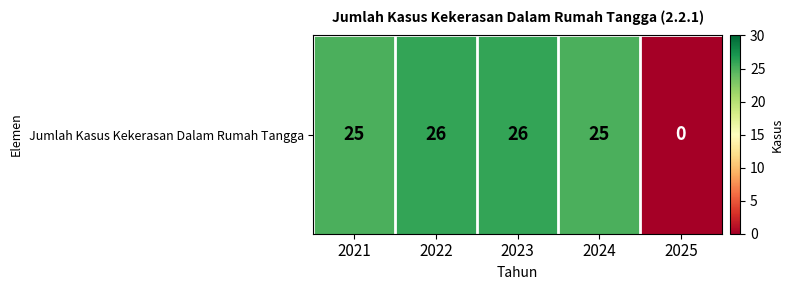

Read the value at 2023, to the nearest 10.

30